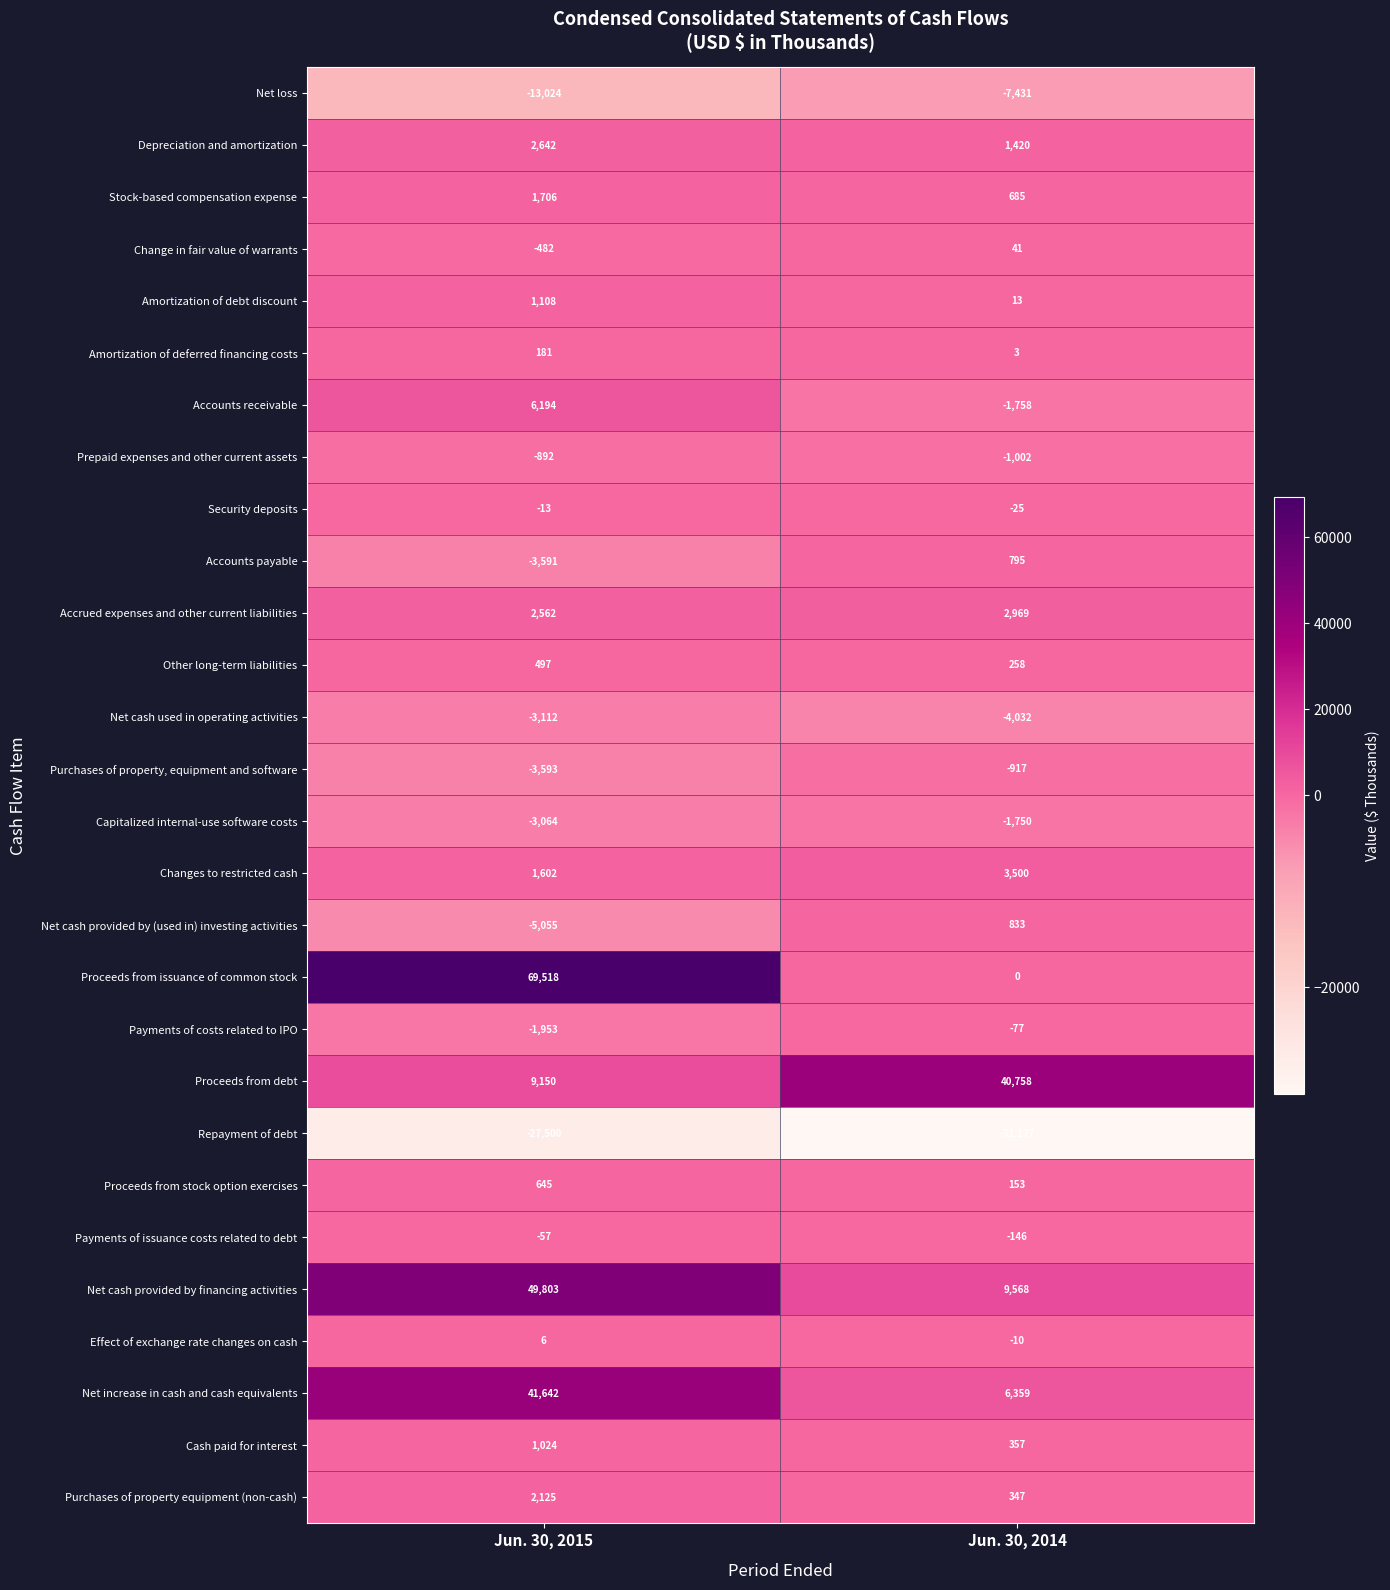

The Payments of issuance costs related to debt series shows -101 at Jun. 30, 2015. True or false?

False